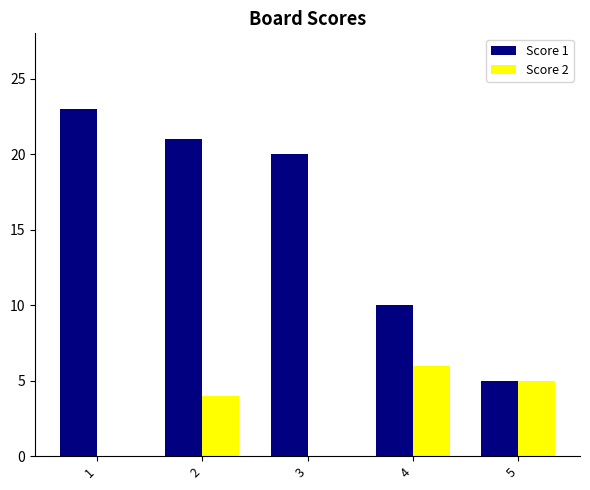

Reading right to left, what are all the values shown in this chart?

Score 1: 5=5	4=10	3=20	2=21	1=23
Score 2: 5=5	4=6	3=0	2=4	1=0